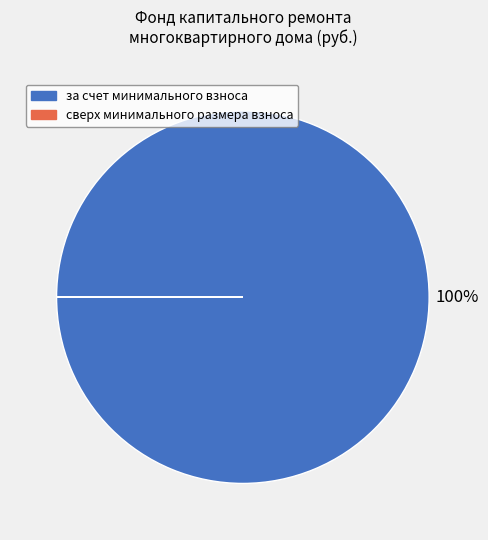

To the nearest percent, what is the difference between the largest and smallest slice percentages?

100%